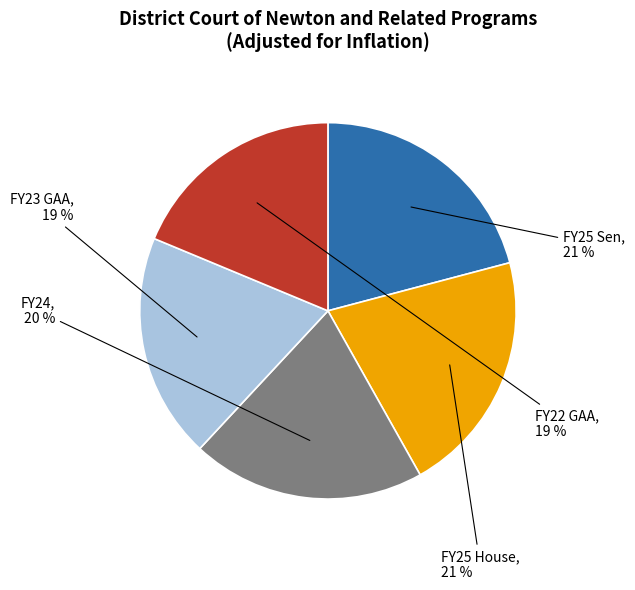

What is the ratio of the value at FY22 GAA to the value at FY23 GAA?

1.0